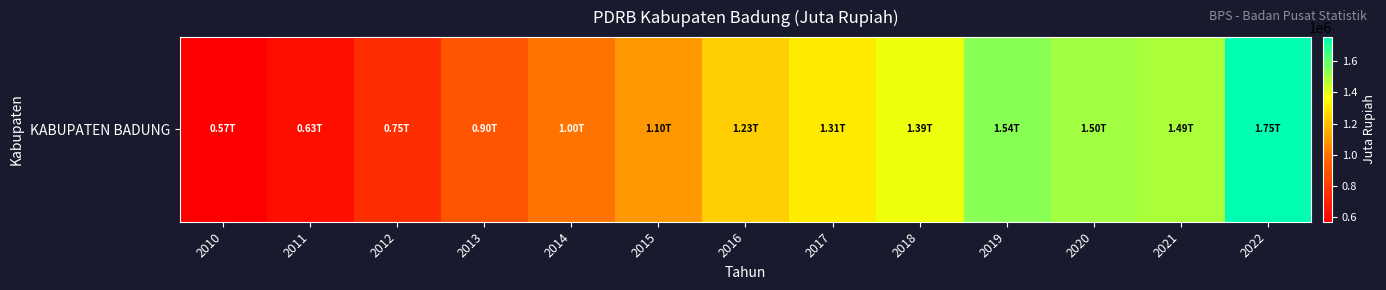

At which category does the chart reach its minimum across all series?

2010